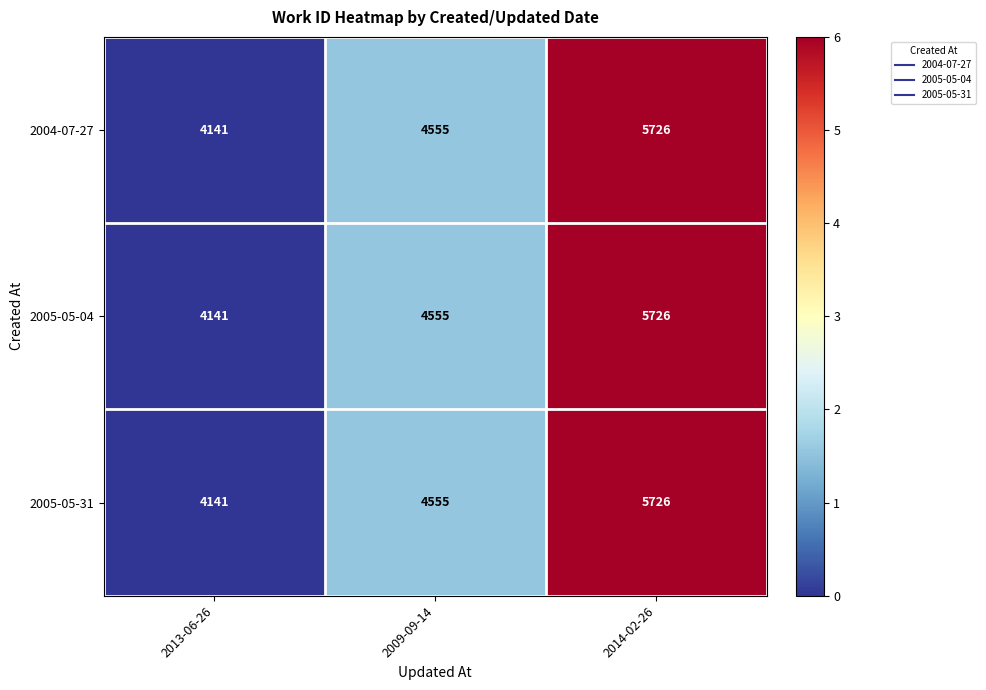

Is it true that 2005-05-31 equals 7449 at 2013-06-26?

False